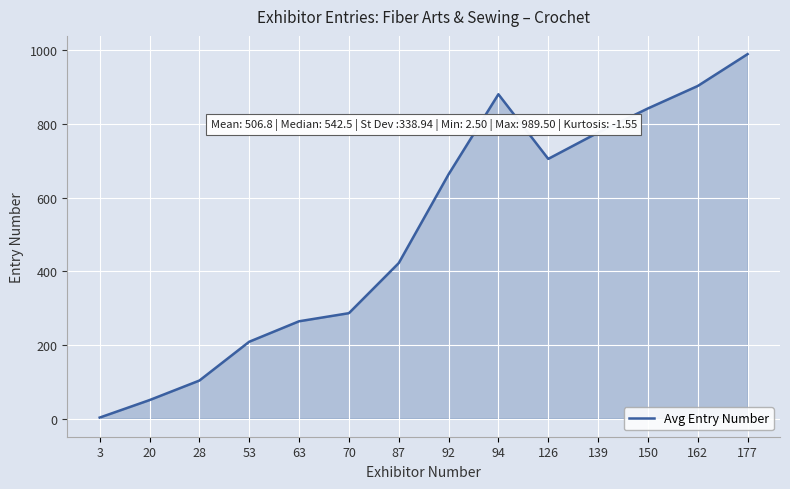

Where is the first local maximum?

94